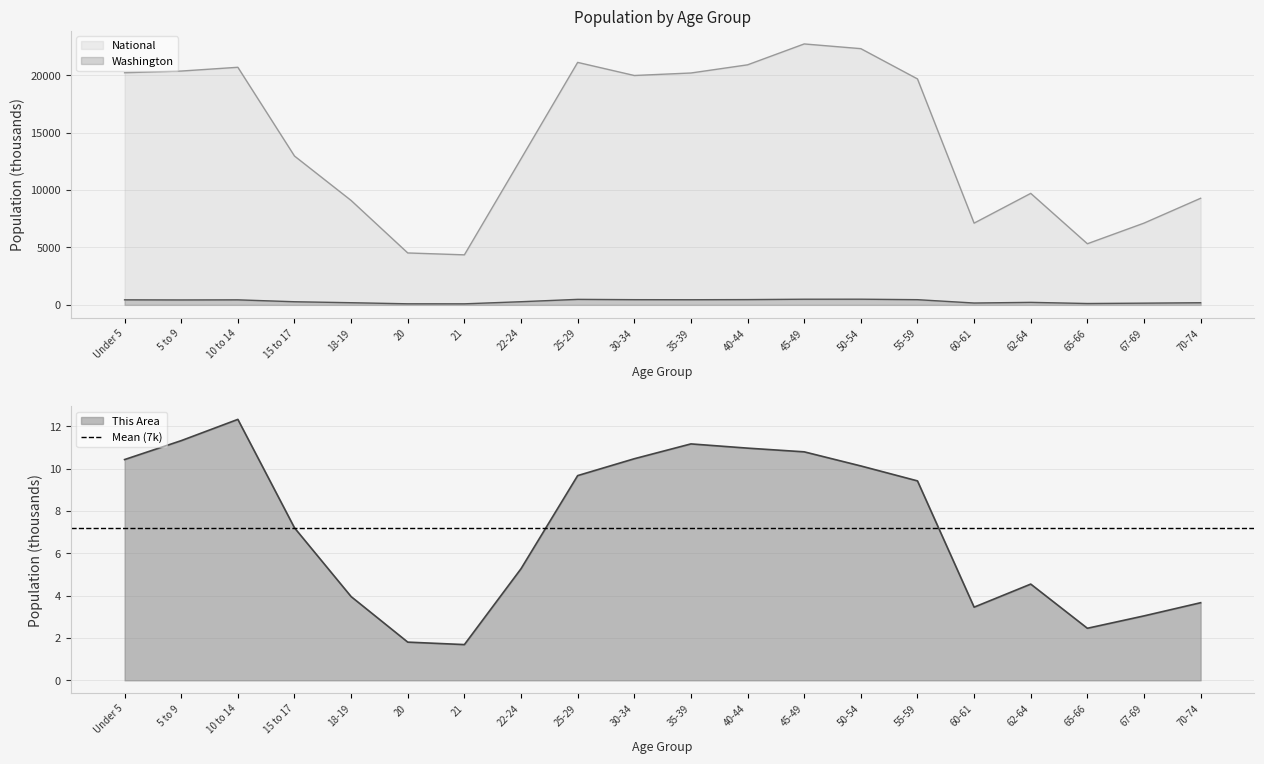

Is it true that Washington equals 119.4 at 65-66?

True